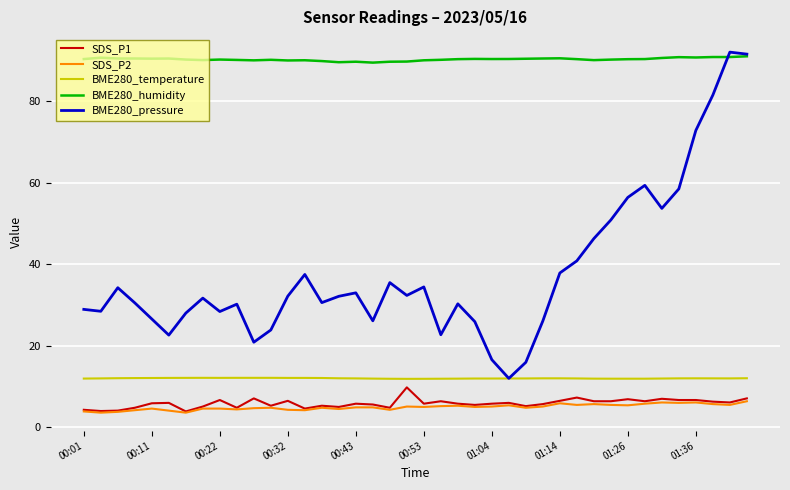

What is the sum of all SDS_P2 values?

198.4